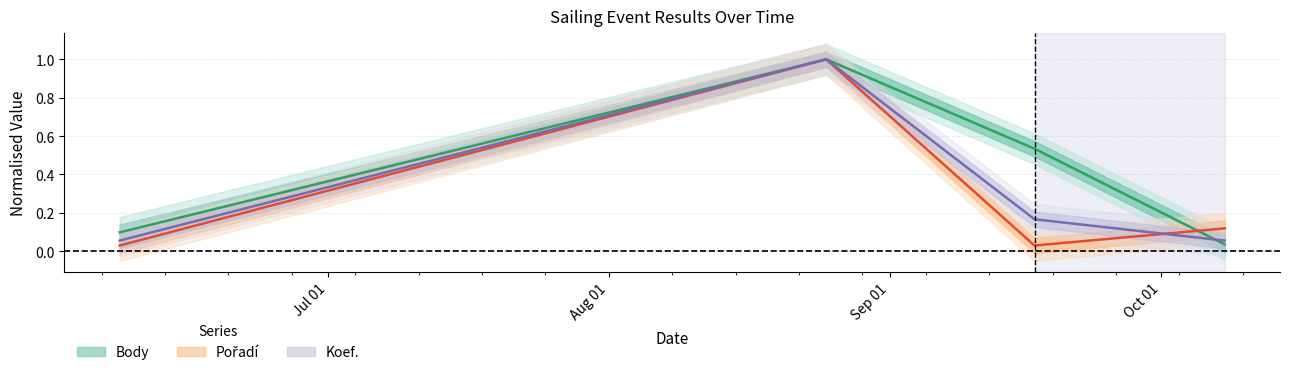

Rank the series by their maximum value, from lowest to highest.

Body, Koef., Pořadí